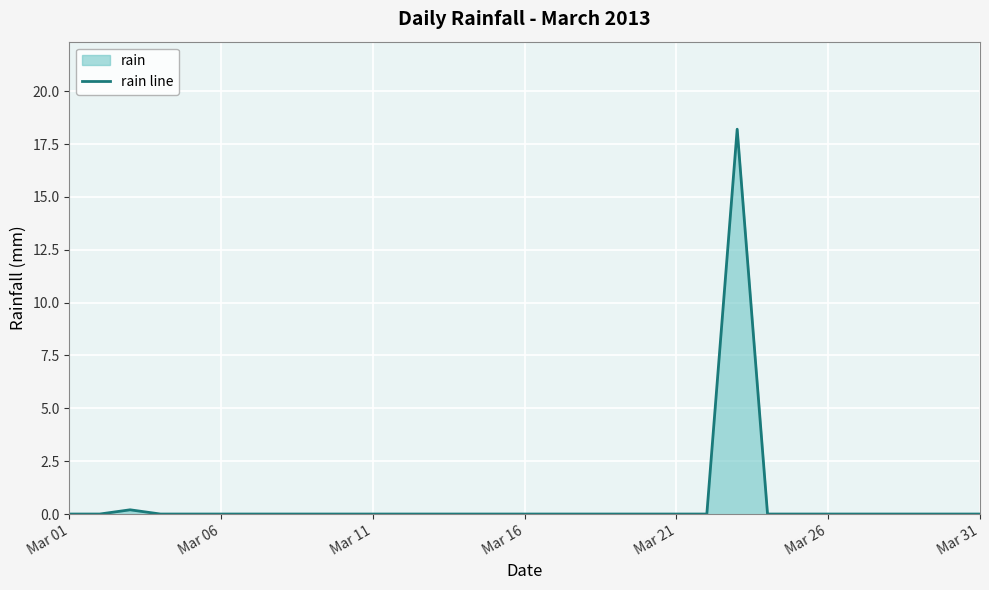

What is the difference between the maximum and minimum values?

18.2